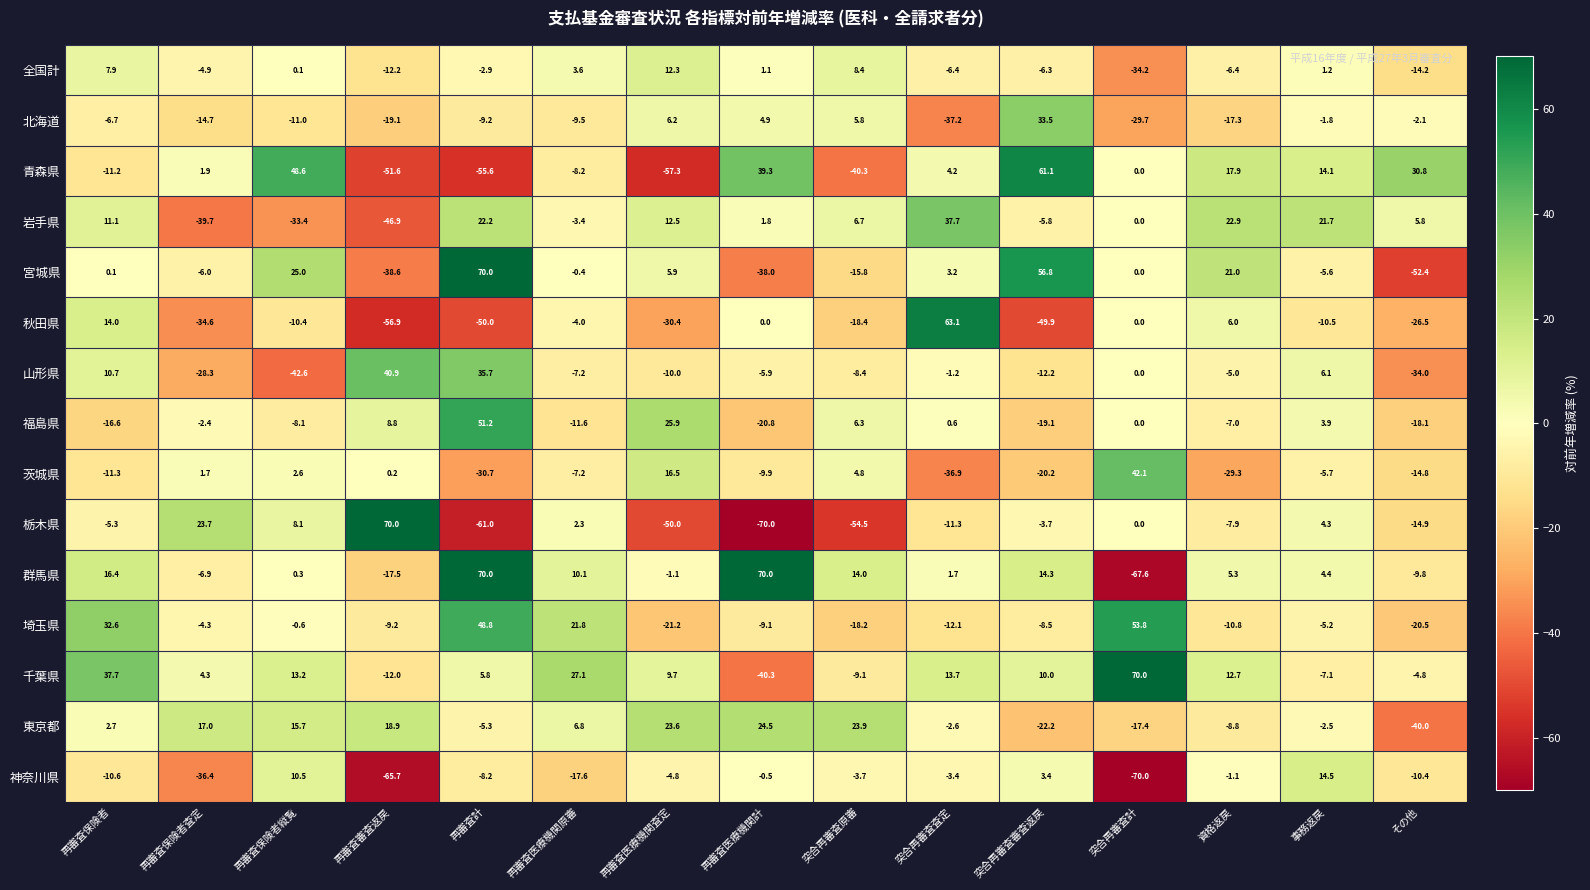

At which label does 北海道 first exceed -9?

再審査保険者